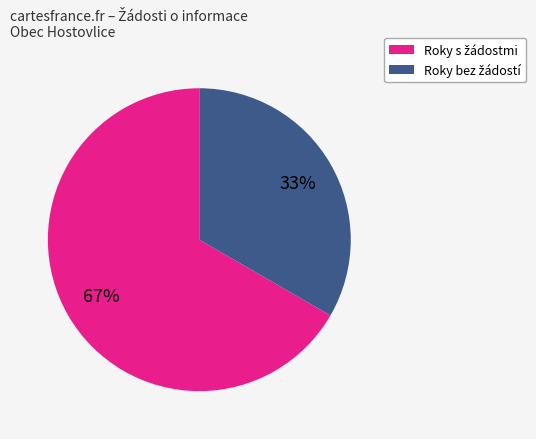

How many segments does this pie chart have?

2